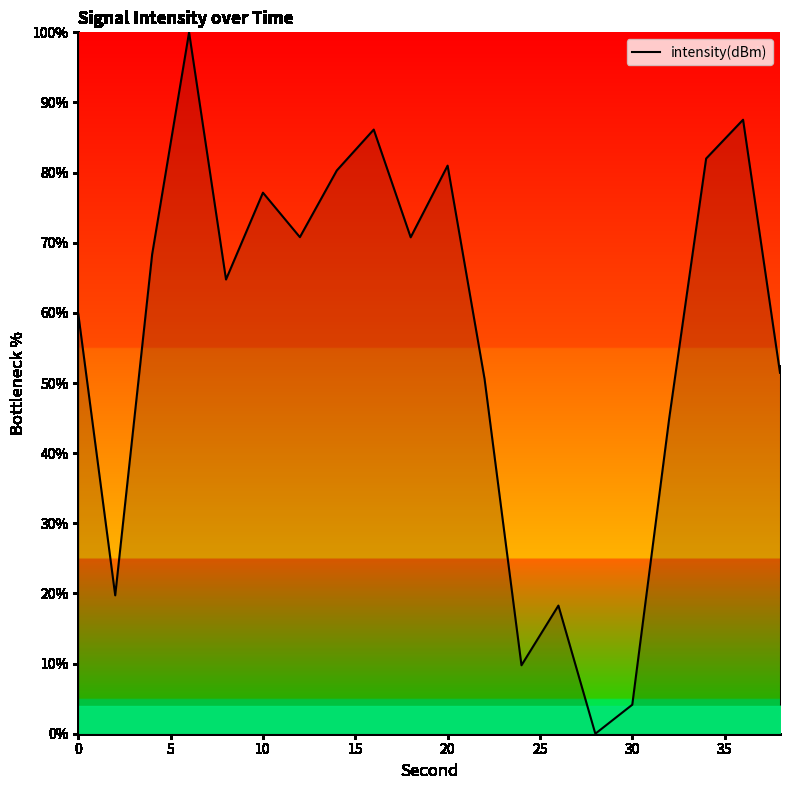

What is the maximum value shown in the chart?

100.0